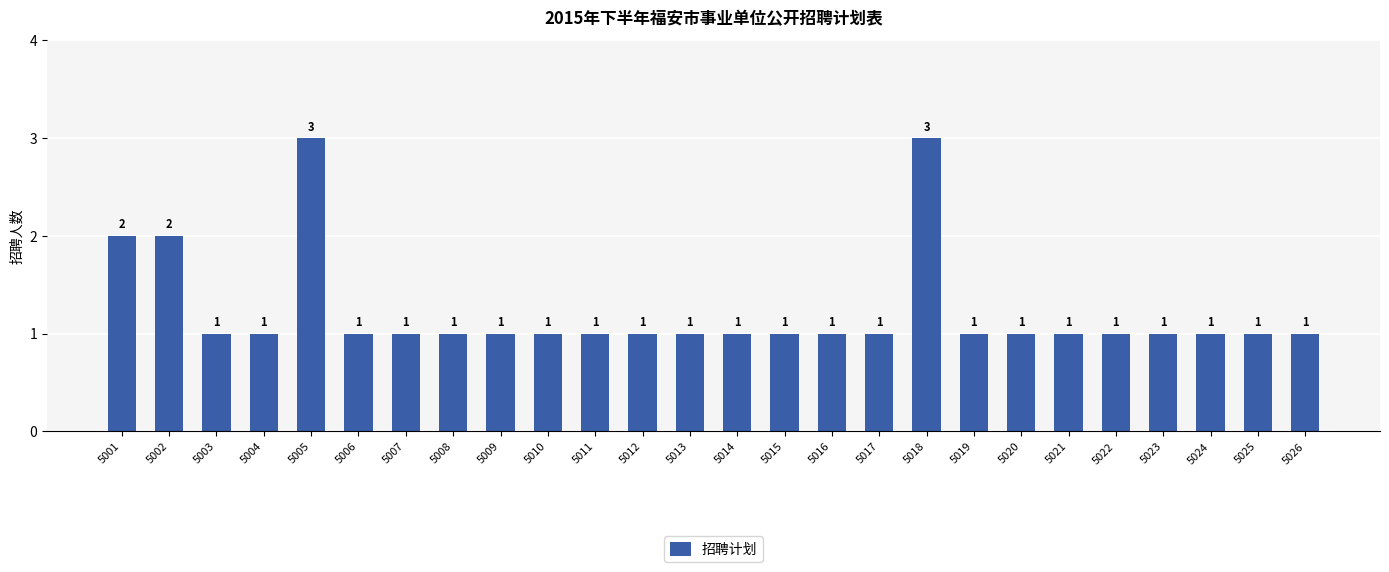

How many bars are there in total?

26